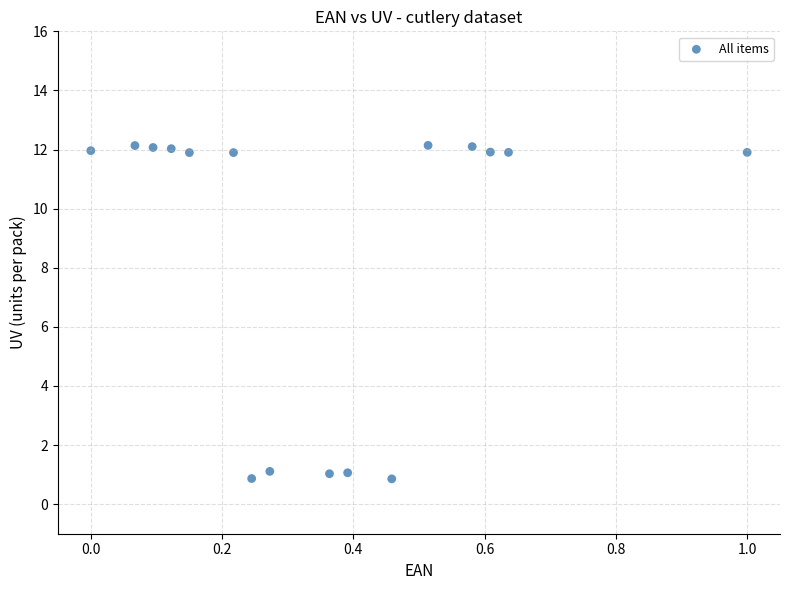

What is the range of Y values (max minus min)?

11.3